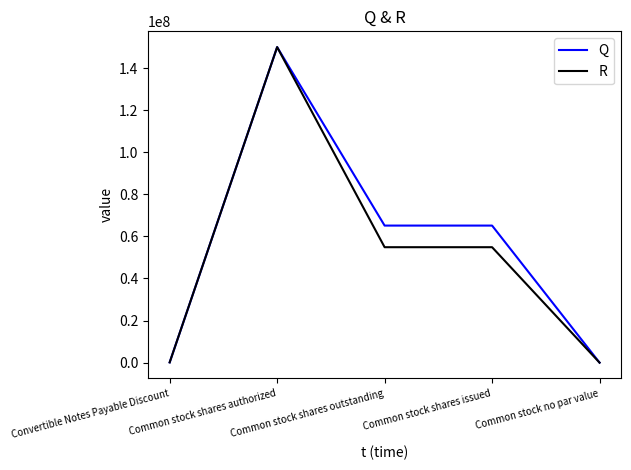

Which series changed the most between Common stock shares authorized and Common stock shares outstanding?

R